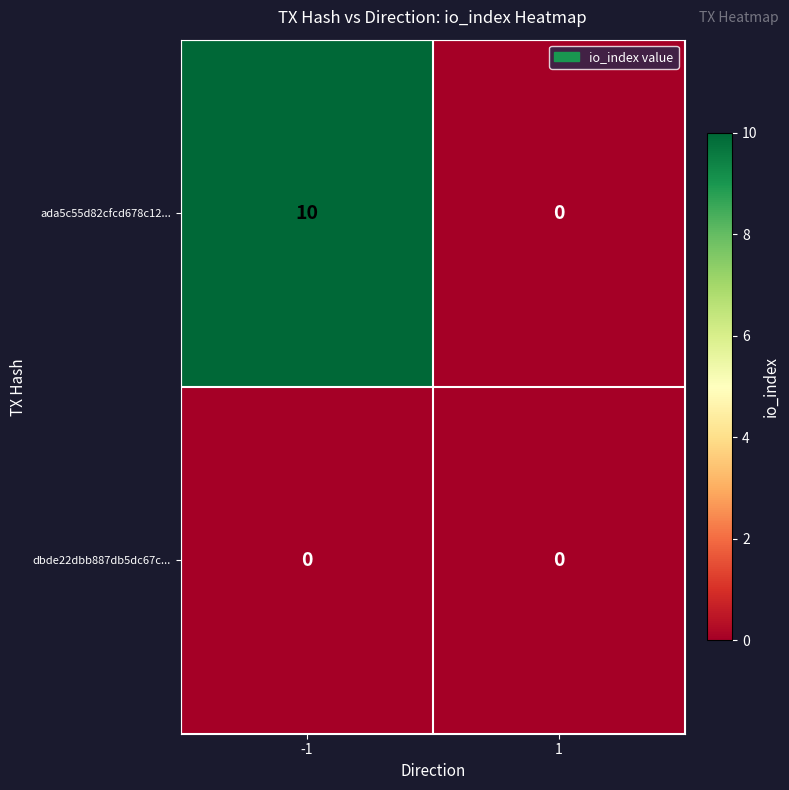

Reading left to right, list all the values displayed in this chart.

ada5c55d82cfcd678c12...: 10	0
dbde22dbb887db5dc67c...: 0	0